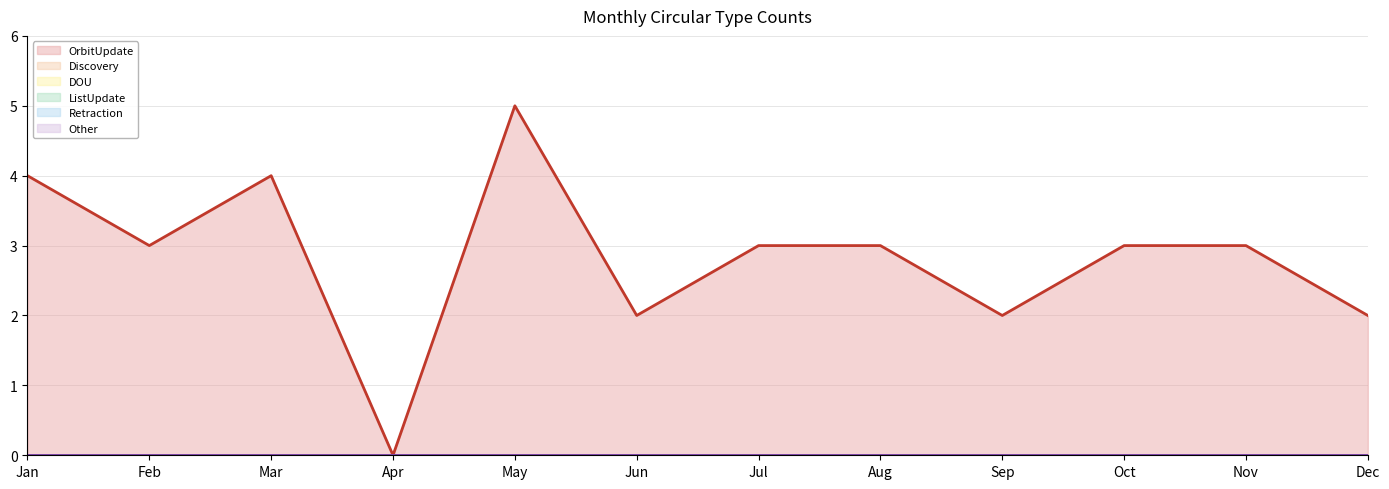

What are all the series names shown in the legend?

OrbitUpdate, Discovery, DOU, ListUpdate, Retraction, Other